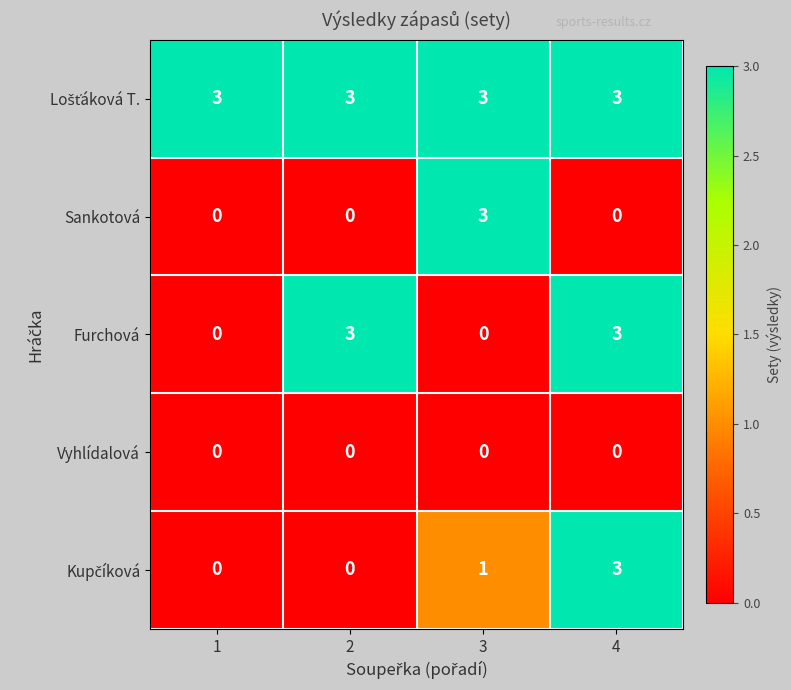

The value of Vyhlídalová at 1 is 0. True or false?

True